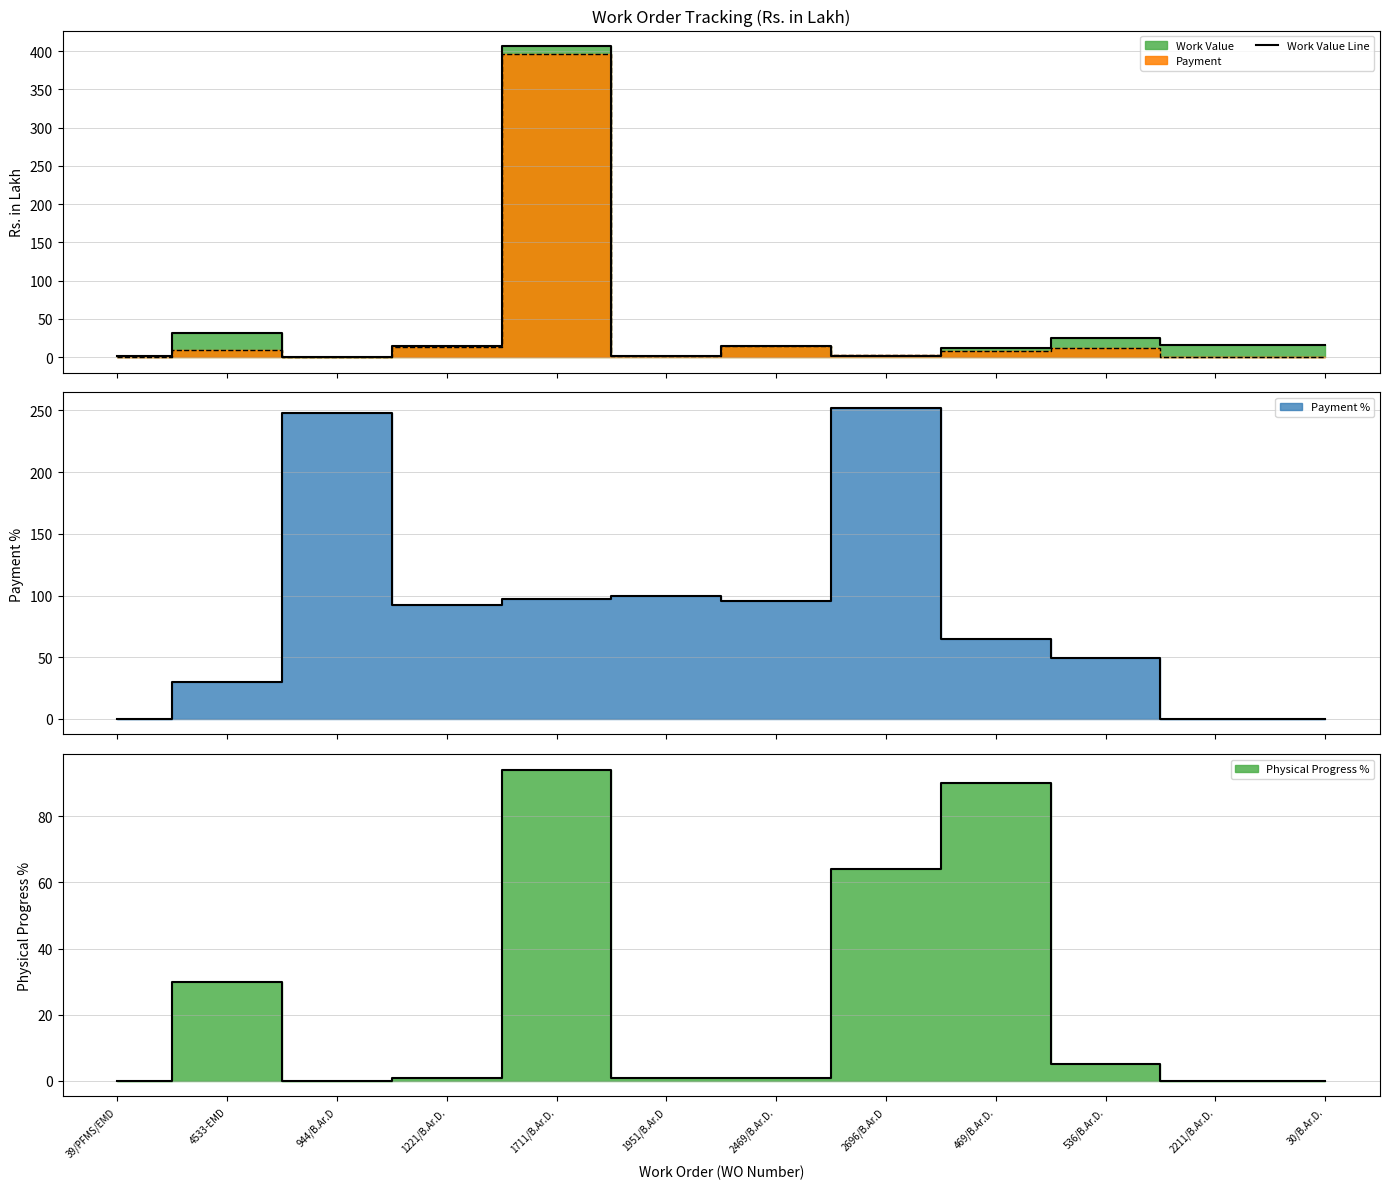

What is the change in value from 4533-EMD to 469/B.Ar.D.?

-20.4